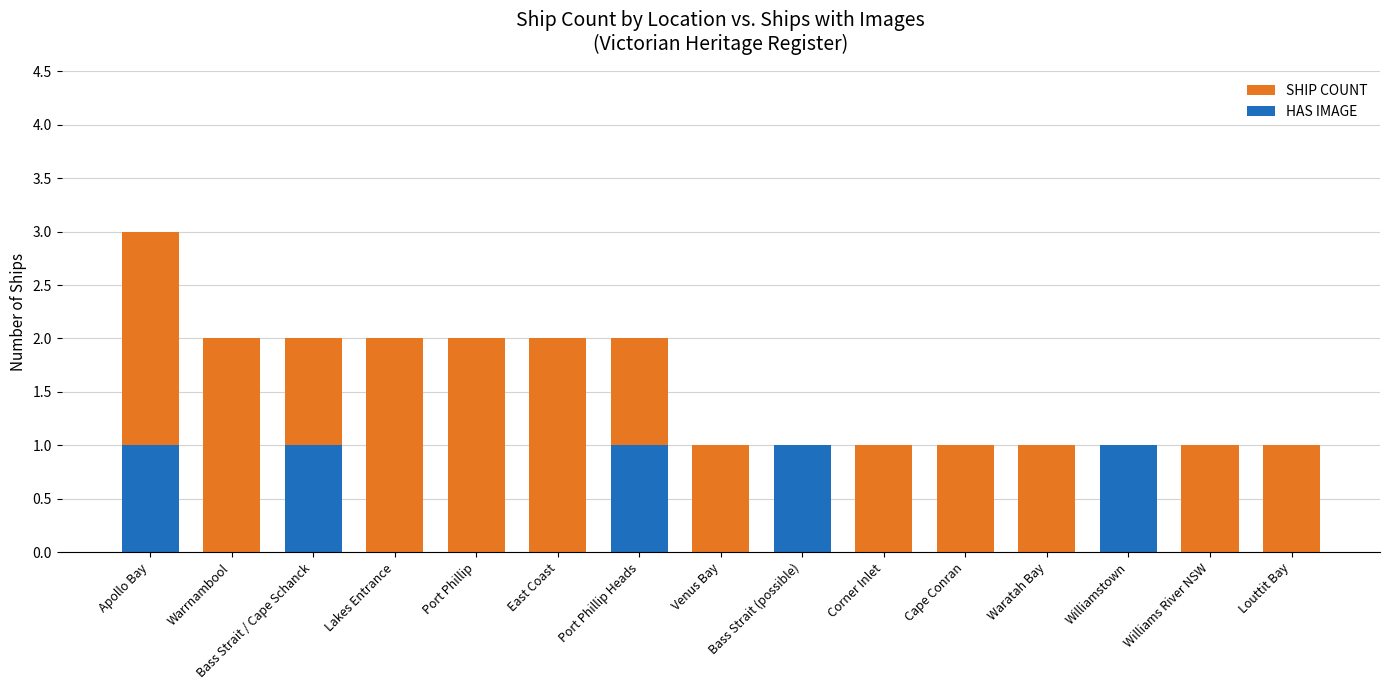

What is the approximate value of SHIP COUNT at East Coast?

2